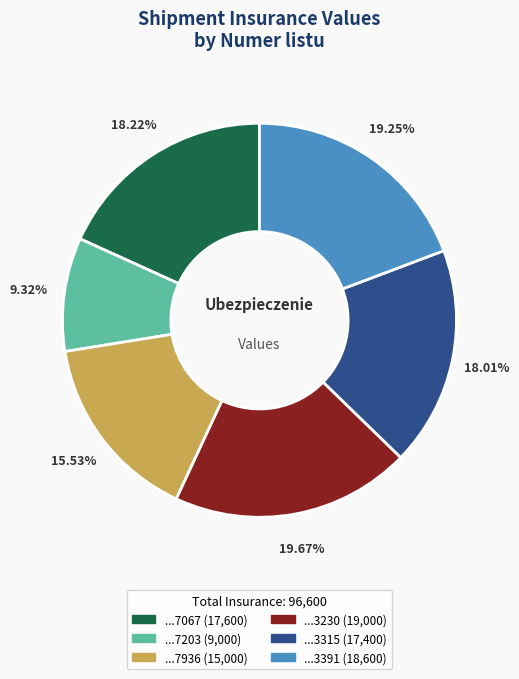

How many slices are in this pie chart?

6